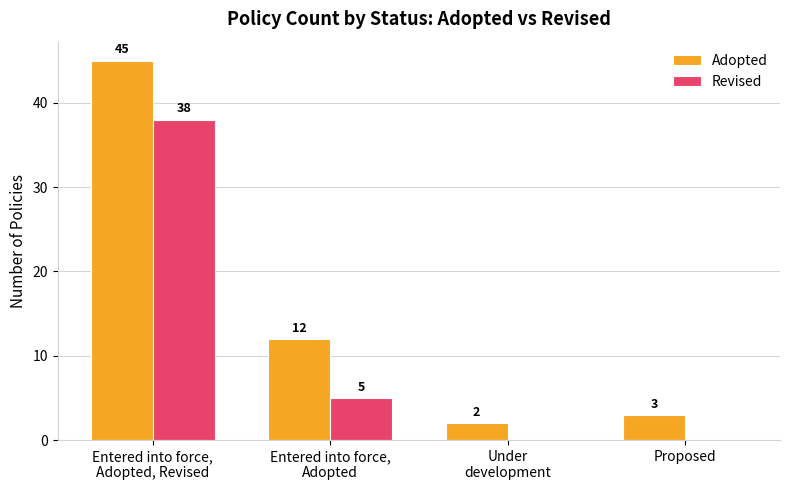

True or false: Revised has a value of 0 at Proposed.

True